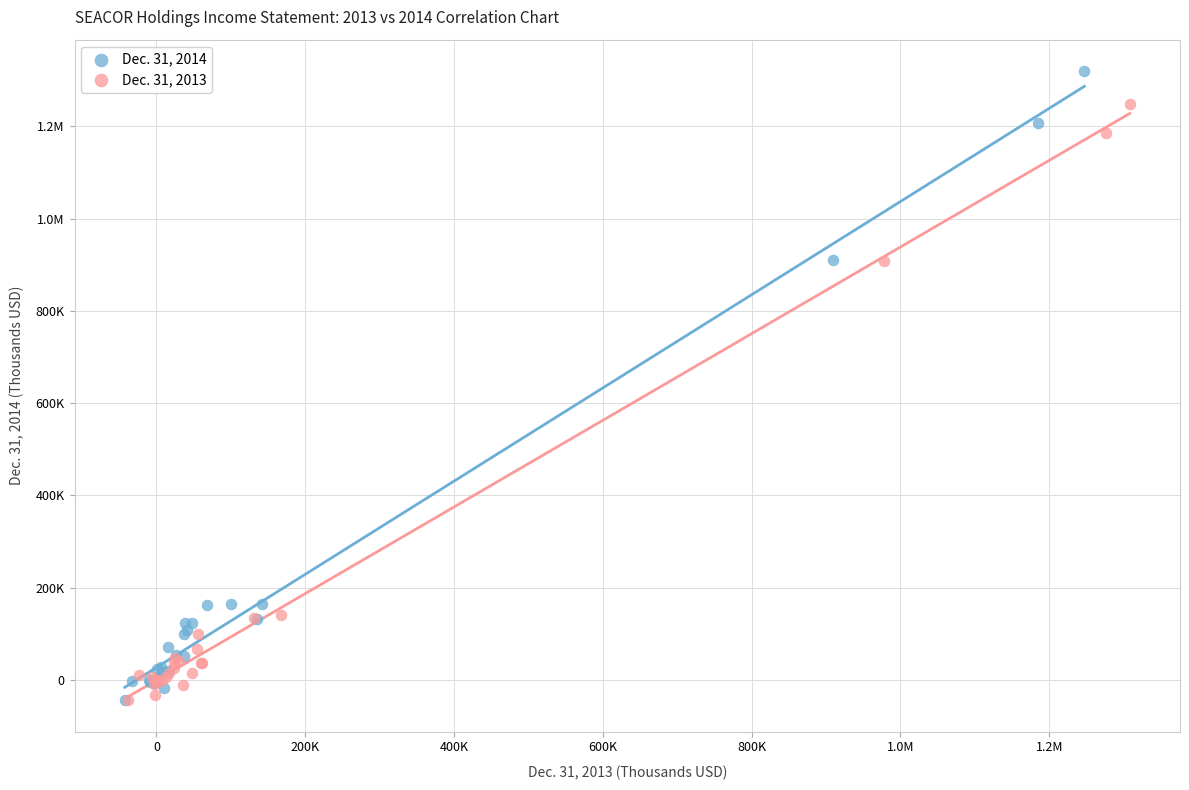

What are all the series names shown in the legend?

Dec. 31, 2014, Dec. 31, 2013